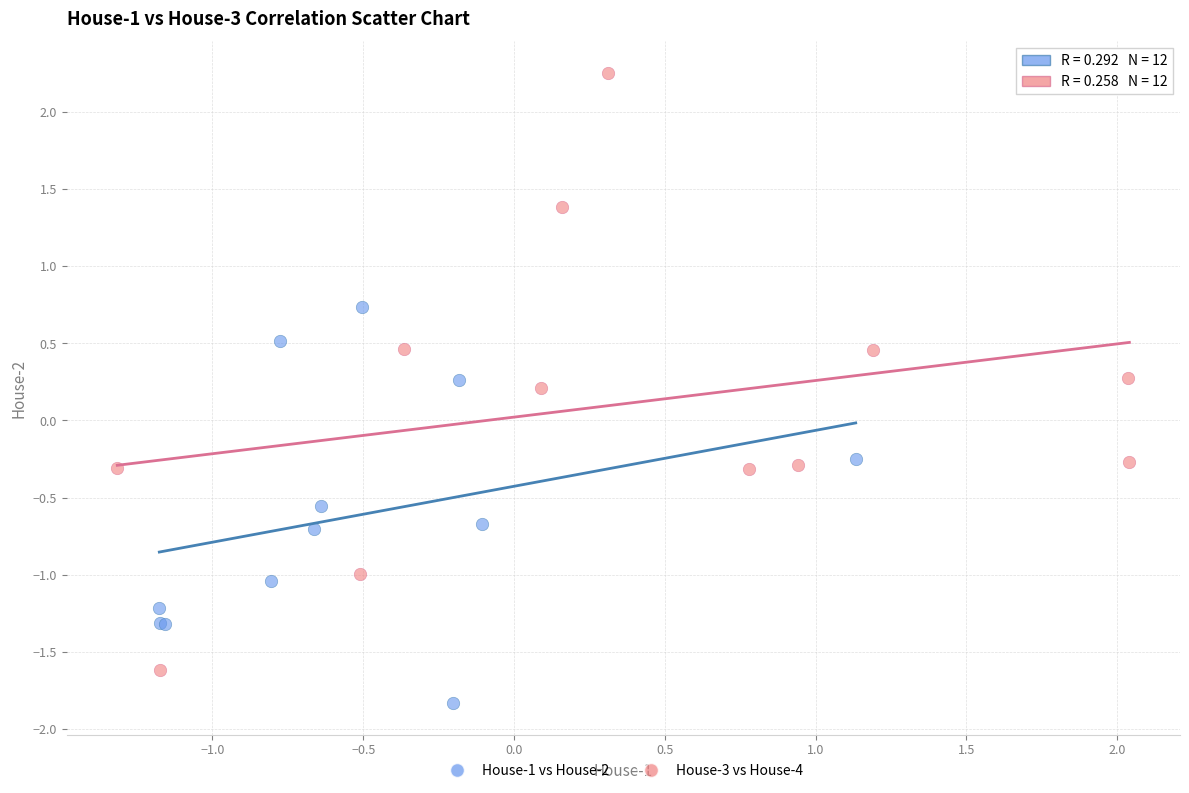

Which series has the widest spread of Y values?

House-3 vs House-4